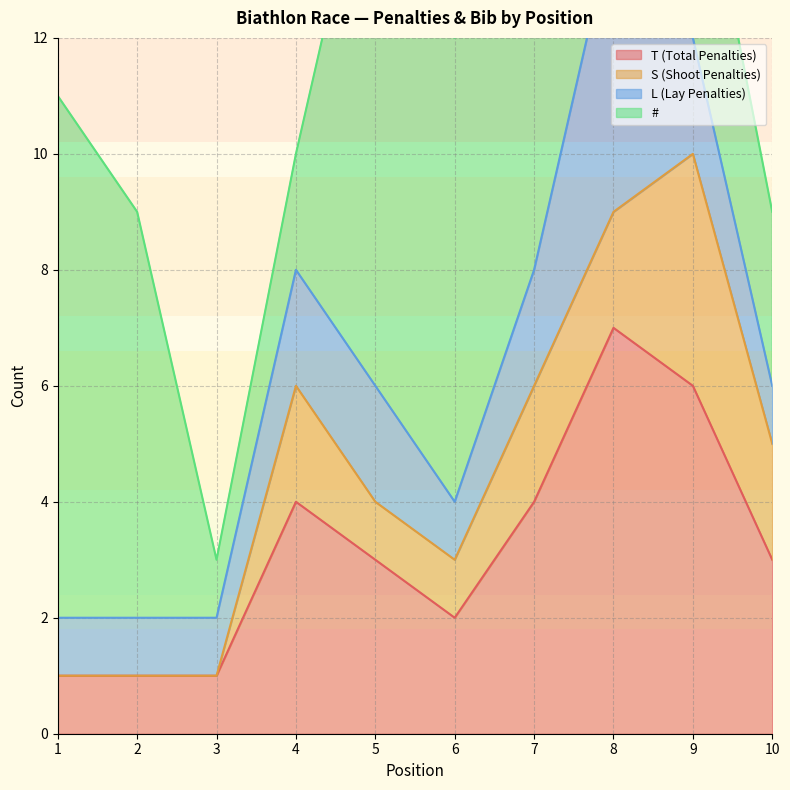

Where is the first local maximum for S (Shoot Penalties)?

4